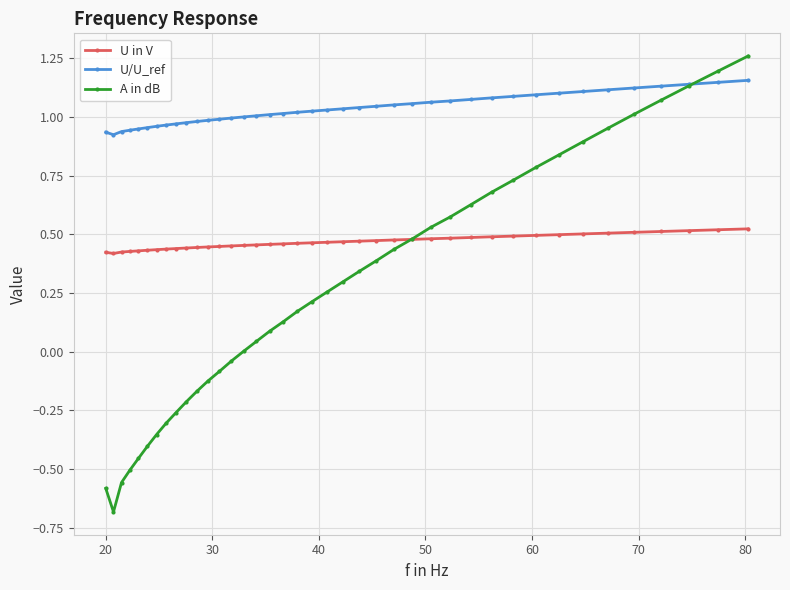

Which series has the largest range (max minus min)?

A in dB